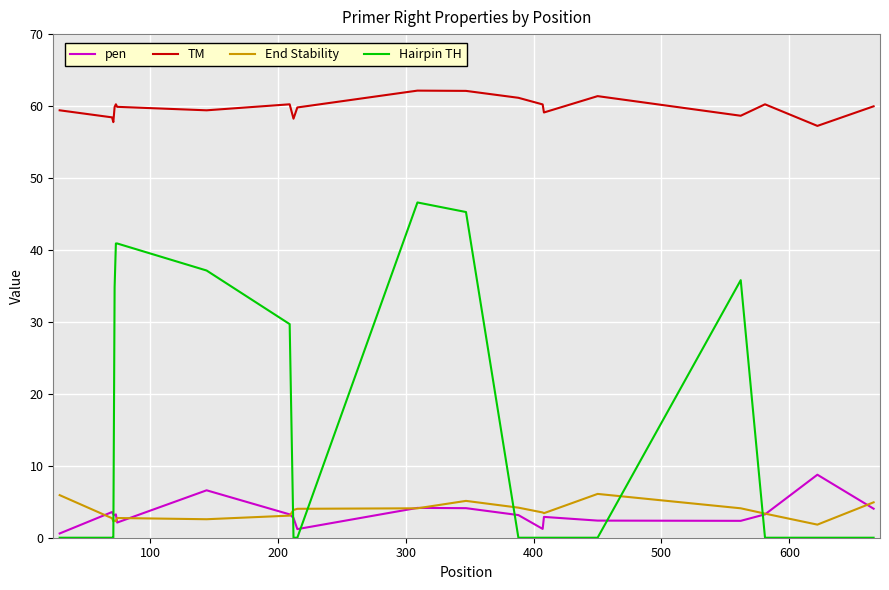

What is the greatest value displayed?

62.1